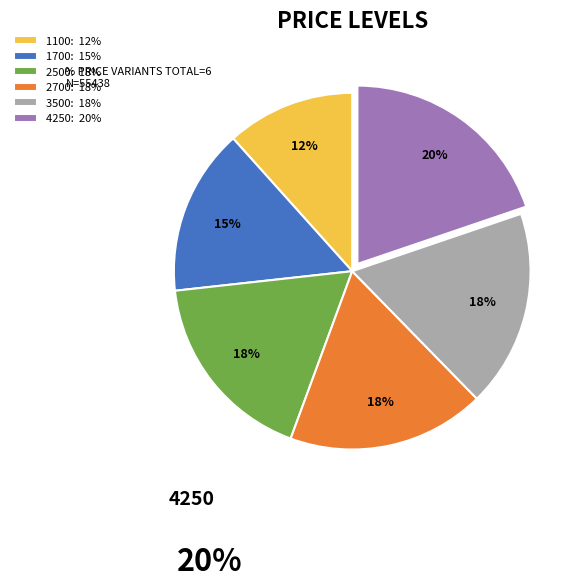

True or false: 1700 accounts for 24% of the total.

False